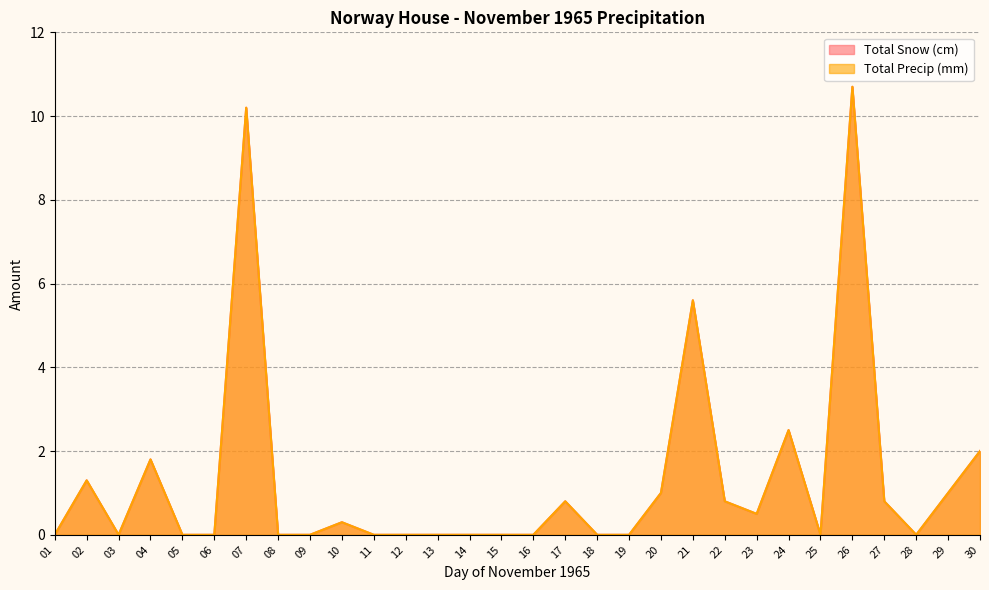

True or false: Total Snow (cm) and Total Precip (mm) cross at least once.

False